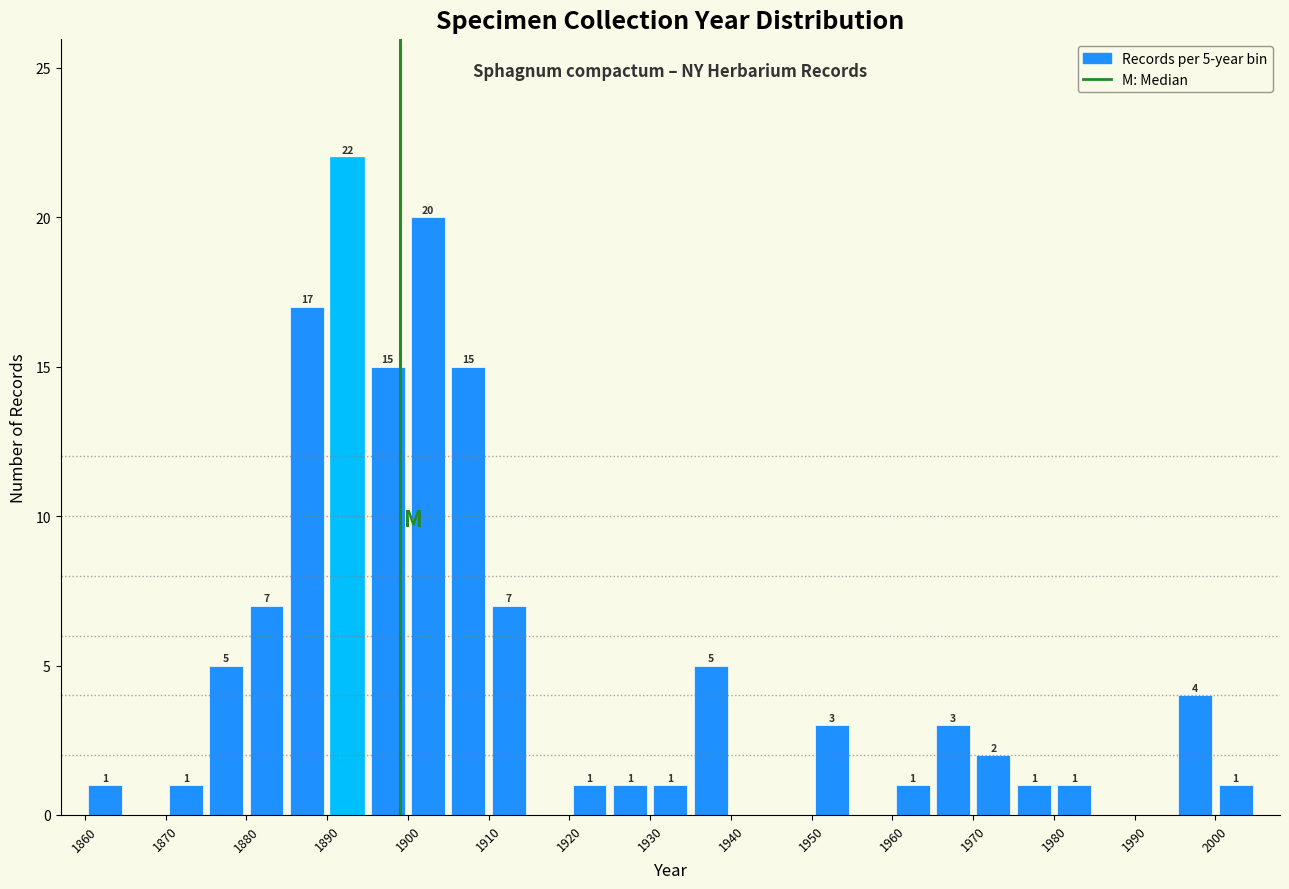

Over which range of the x-axis is the bar tallest?

1890 to 1895